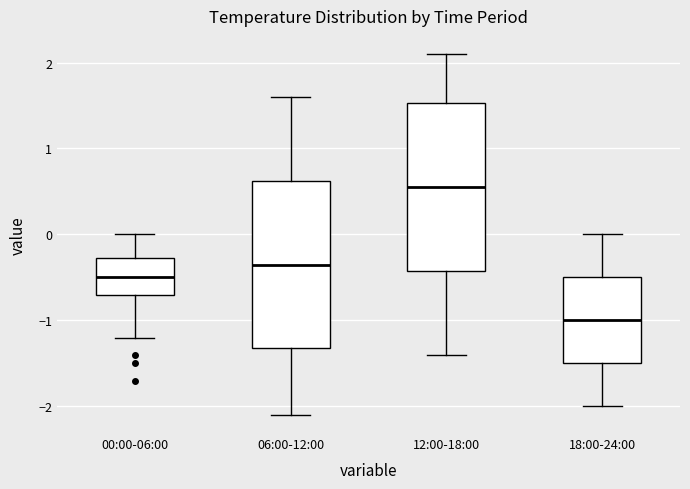

Where does the lower whisker of the box for 06:00-12:00 end on the y-axis? The values are not printed on the chart, so give them approximately, as read against the axis.

-2.1